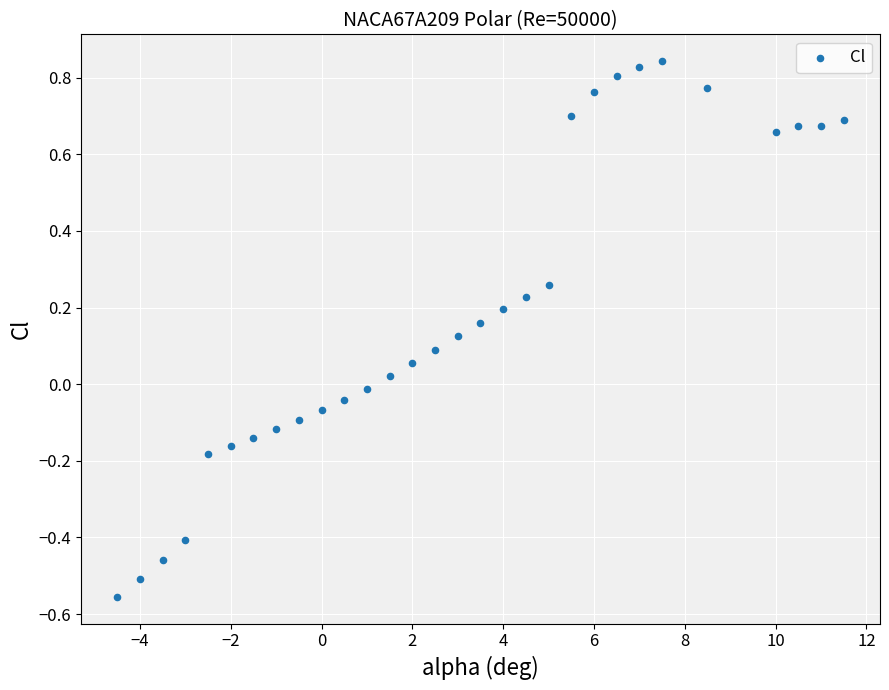

What is the range of Y values (max minus min)?

1.4